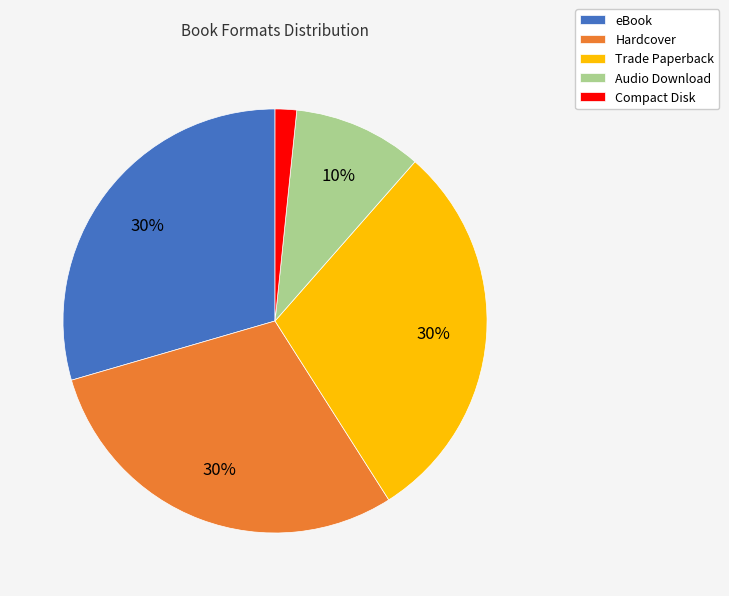

Combined, do Hardcover and eBook account for over 50%?

Yes